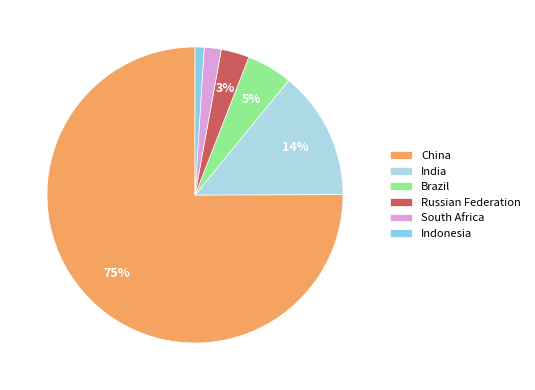

Rank the categories by value from highest to lowest.

China, India, Brazil, Russian Federation, South Africa, Indonesia